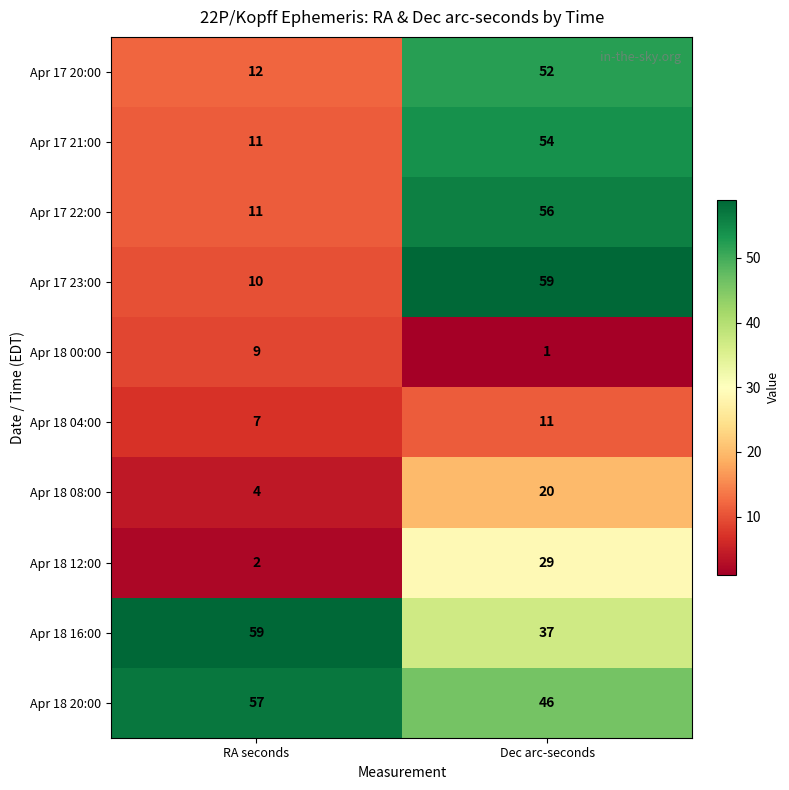

Reading left to right, extract all data points from this chart.

Apr 17 20:00: 12	52
Apr 17 21:00: 11	54
Apr 17 22:00: 11	56
Apr 17 23:00: 10	59
Apr 18 00:00: 9	1
Apr 18 04:00: 7	11
Apr 18 08:00: 4	20
Apr 18 12:00: 2	29
Apr 18 16:00: 59	37
Apr 18 20:00: 57	46